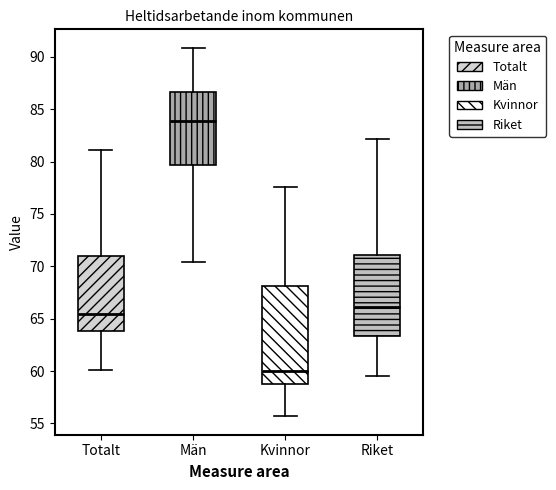

Reading left to right, transcribe this box plot: for each box, give where its median line is, the range the box spans, and where its two whiskers end, as read against the y-axis. The values are not printed on the chart, so give them approximately, as read against the axis.

Totalt: median 65.5, box 64.0 to 71.0, whiskers 60.0 to 81.0
Män: median 84.0, box 79.5 to 86.5, whiskers 70.5 to 91.0
Kvinnor: median 60.0, box 59.0 to 68.0, whiskers 55.5 to 77.5
Riket: median 66.0, box 63.5 to 71.0, whiskers 59.5 to 82.0